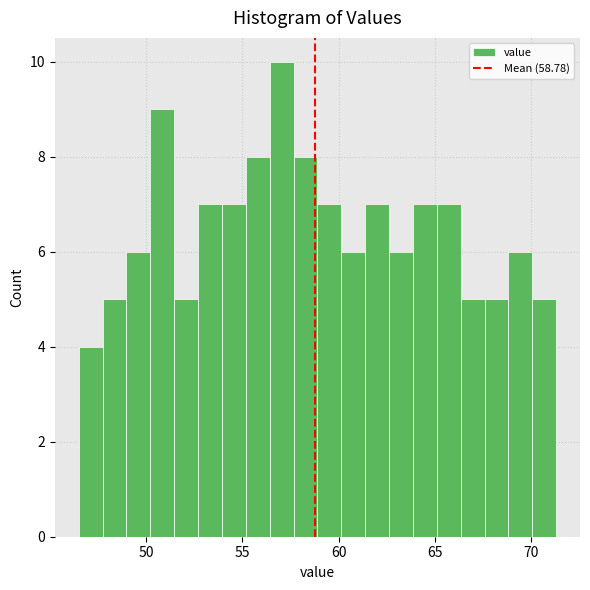

Read against the x-axis, roughly where is the centre of the tallest bar?

57.0